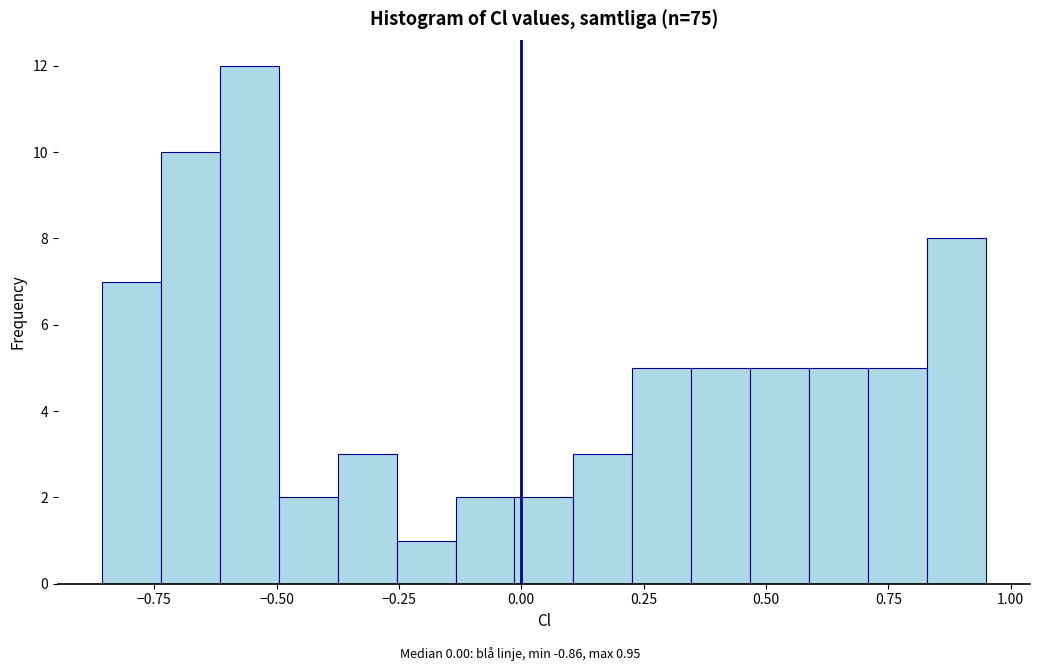

Read against the x-axis, roughly where is the centre of the tallest bar?

-0.55